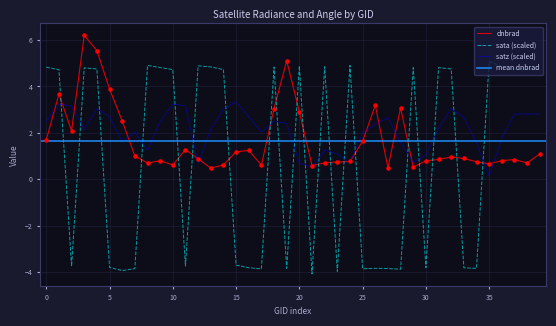

Which series has the widest spread of Y values?

sata